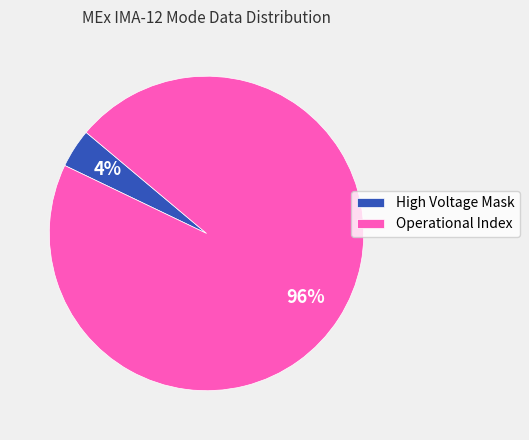

Which slice is the largest?

Operational Index